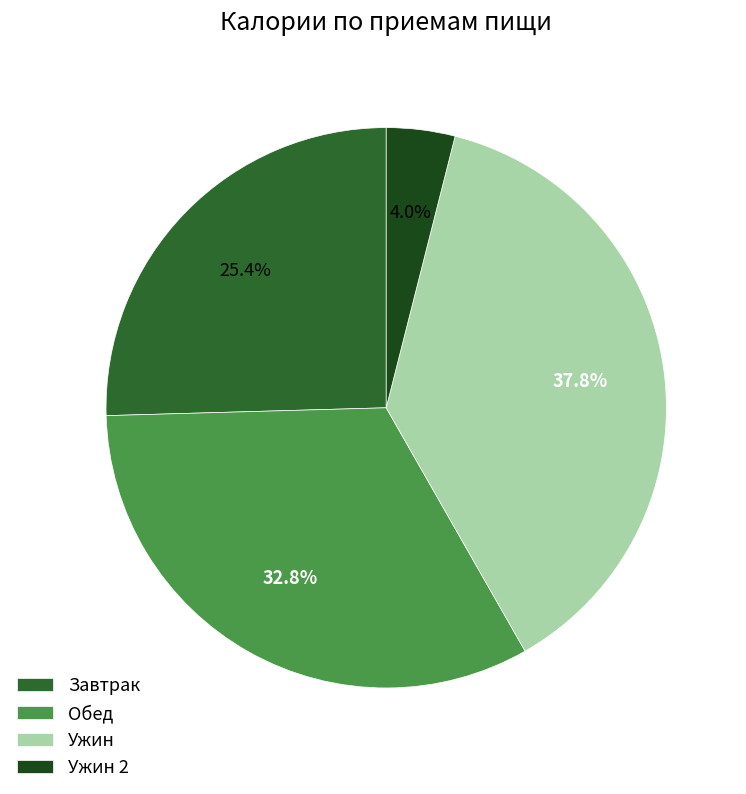

Is Ужин 2 the majority of the pie?

No